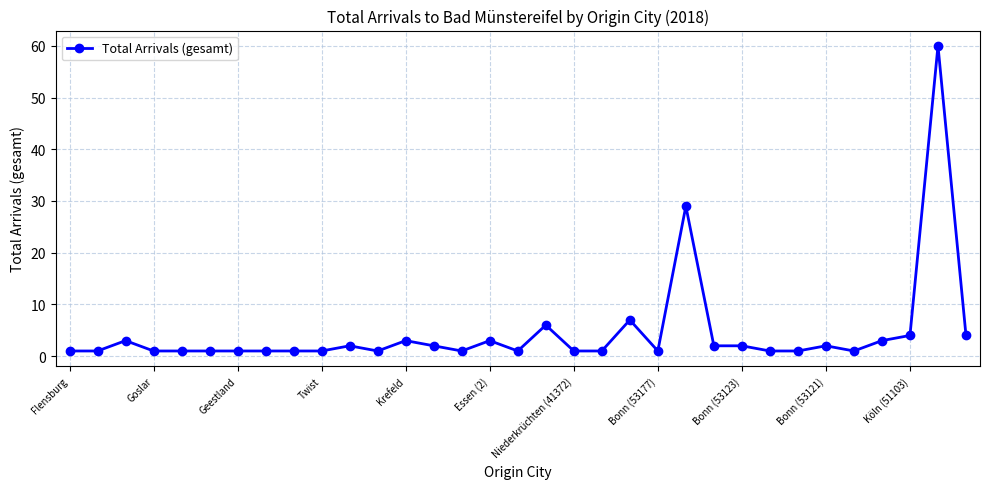

What is the value of the 31st point from the left?

4